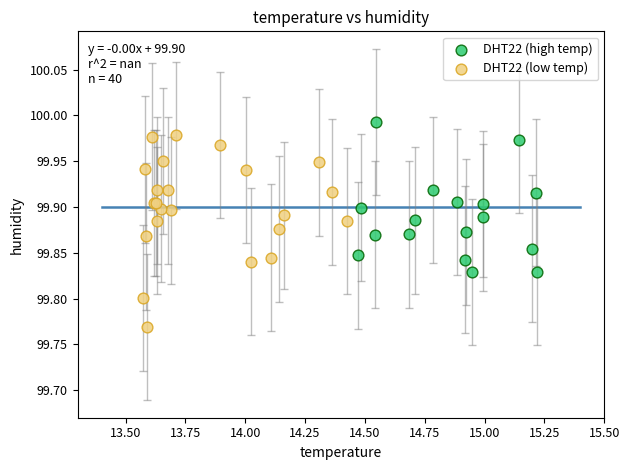

Which series has the largest Y range (max minus min)?

DHT22 (low temp)